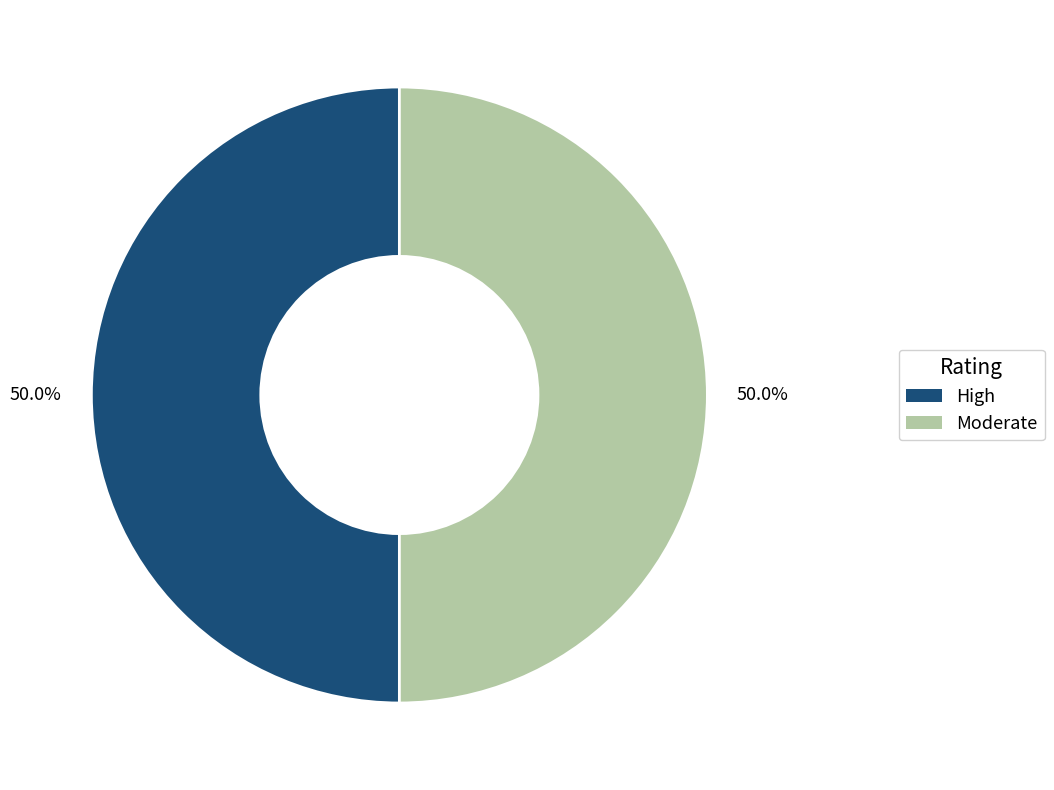

What is the ratio of the value at High to the value at Moderate?

1.0